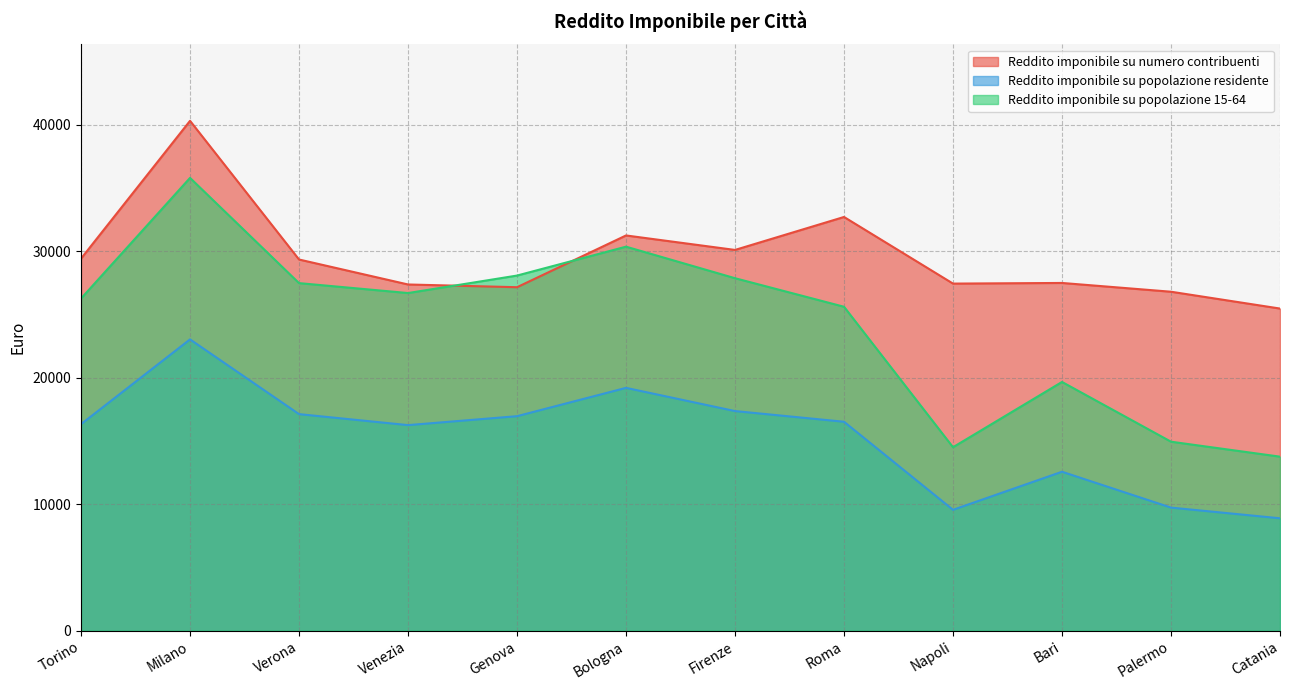

Reading right to left, what are all the values shown in this chart?

Reddito imponibile su numero contribuenti: 25455.6	26785.5	27479.1	27428.2	32693.5	30088.5	31233.0	27142.6	27358.5	29332.2	40291.7	29405.0
Reddito imponibile su popolazione residente: 8879.9	9724.2	12558.5	9549.5	16509.2	17353.7	19187.4	16949.7	16243.4	17112.1	23018.7	16318.9
Reddito imponibile su popolazione 15-64: 13750.4	14932.7	19655.2	14496.1	25598.0	27853.4	30346.7	28062.9	26681.5	27465.9	35781.2	26248.8